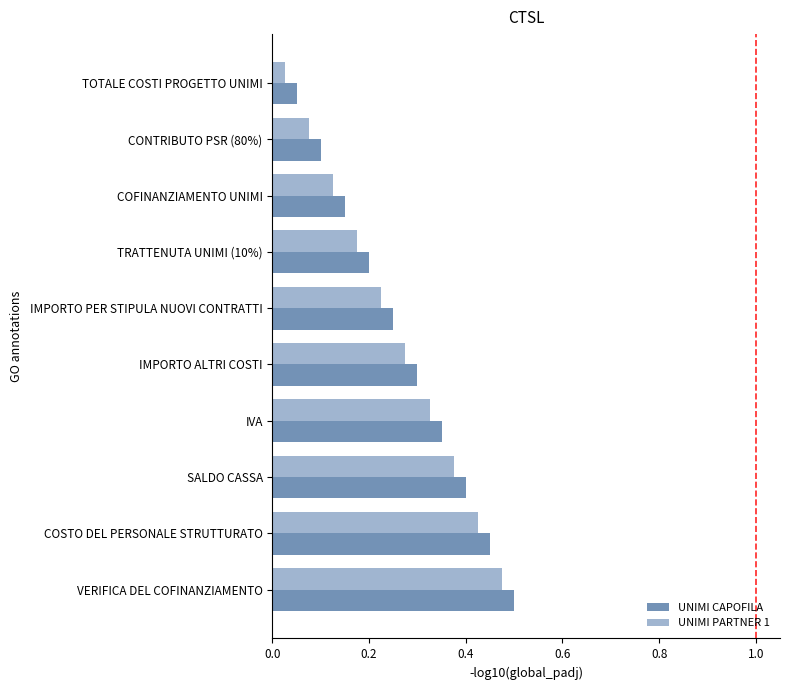

How many UNIMI CAPOFILA values are between 0 and 1?

10